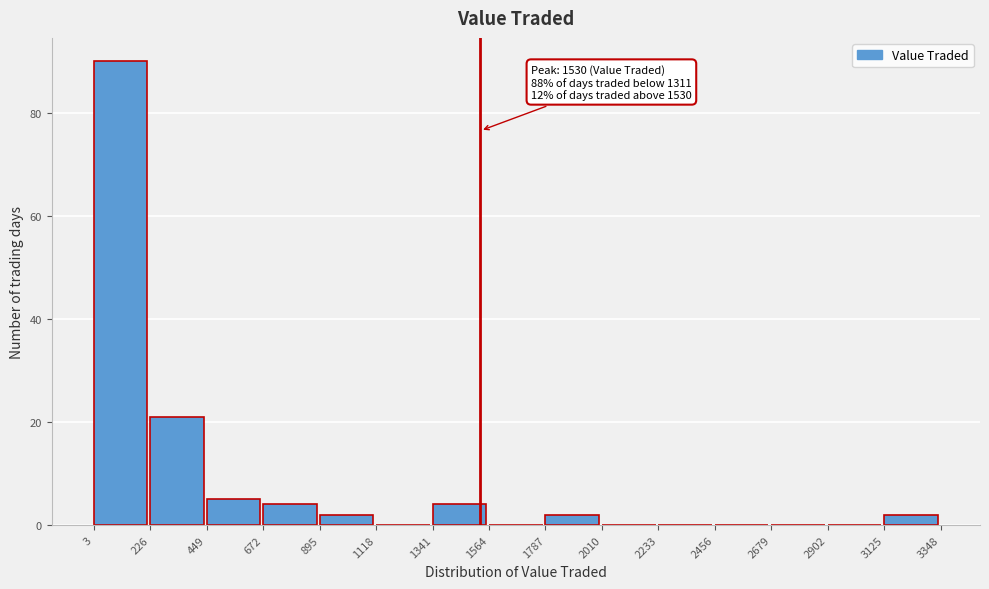

Over which range of the x-axis is the bar tallest?

3 to 226